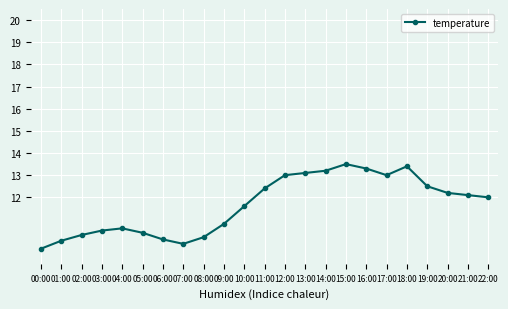

True or false: the data shows 3.3 at 05:00.

False